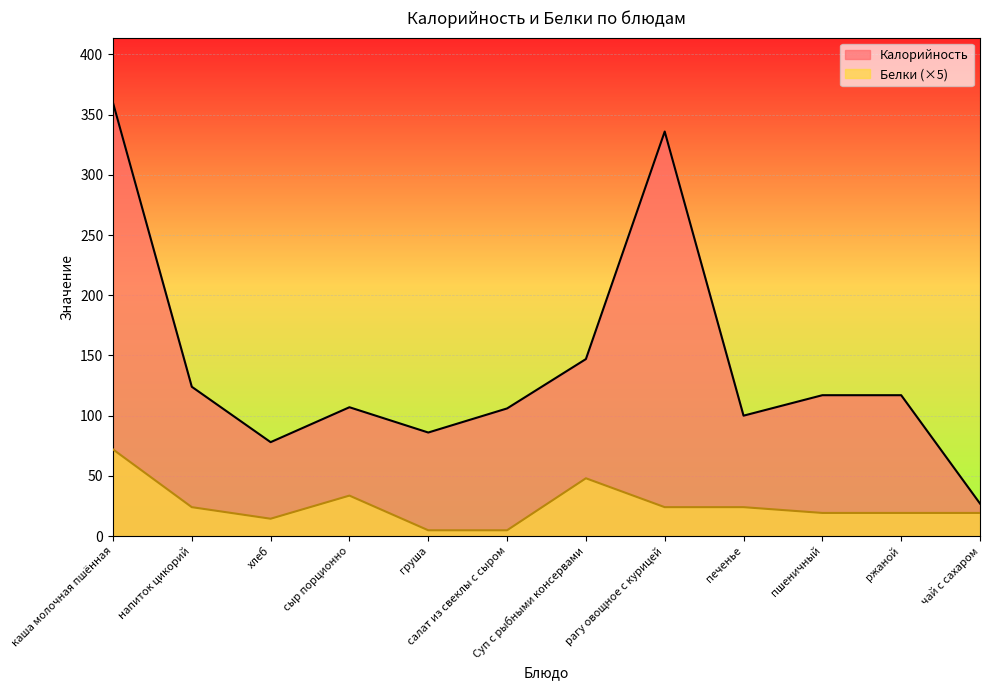

Is the value of Калорийность at хлеб greater than the value of Белки at рагу овощное с курицей?

Yes